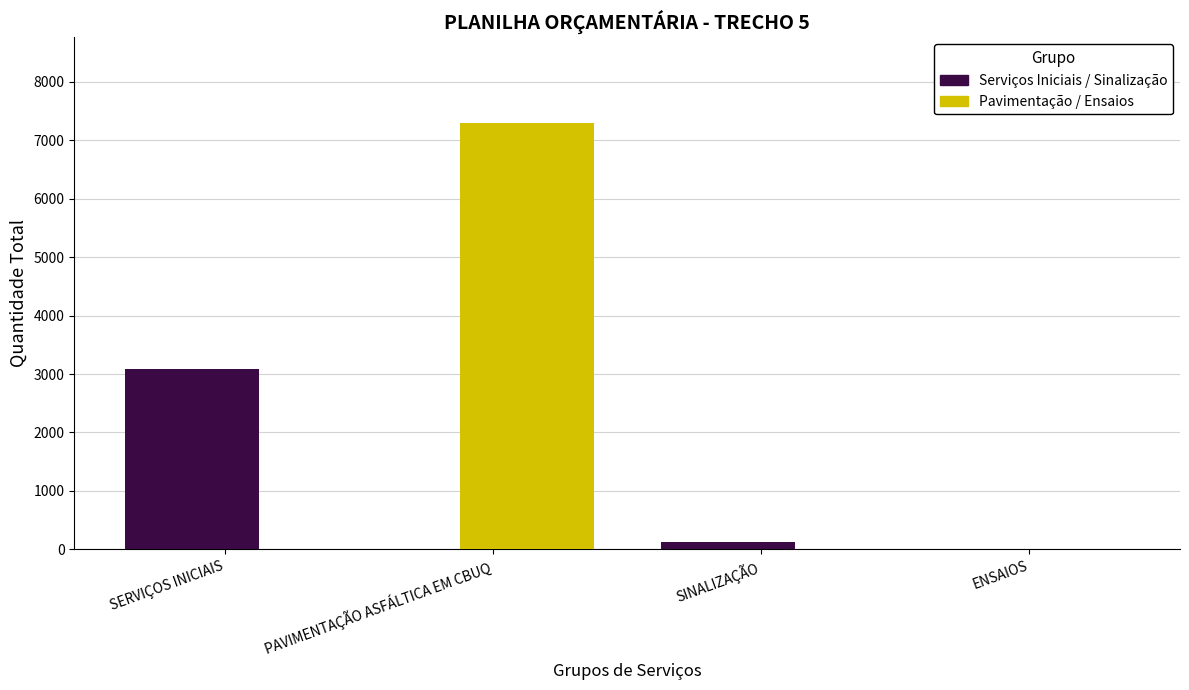

At which category is the sum across all series the highest?

PAVIMENTAÇÃO ASFÁLTICA EM CBUQ